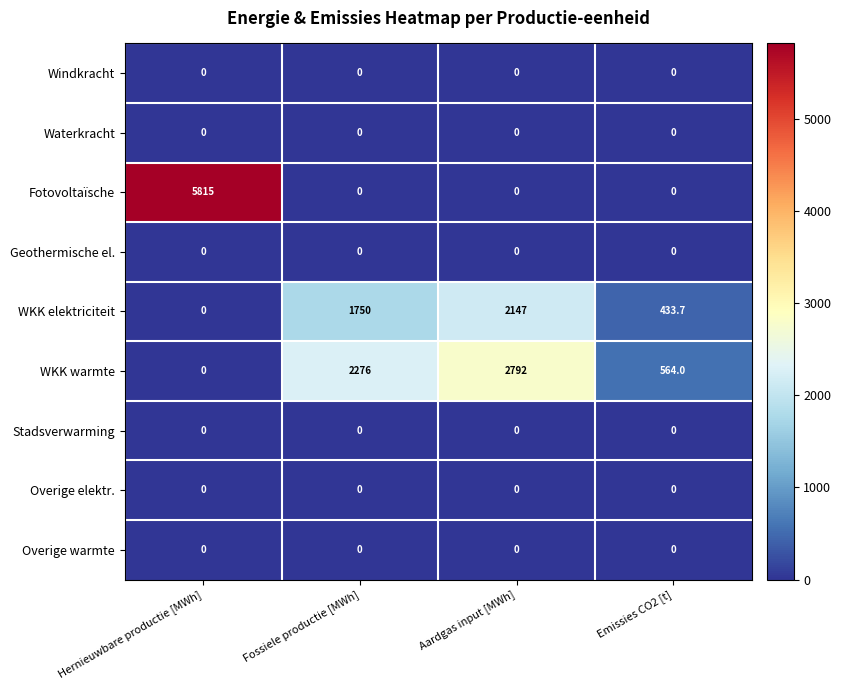

At which category is the sum across all series the highest?

Hernieuwbare productie [MWh]